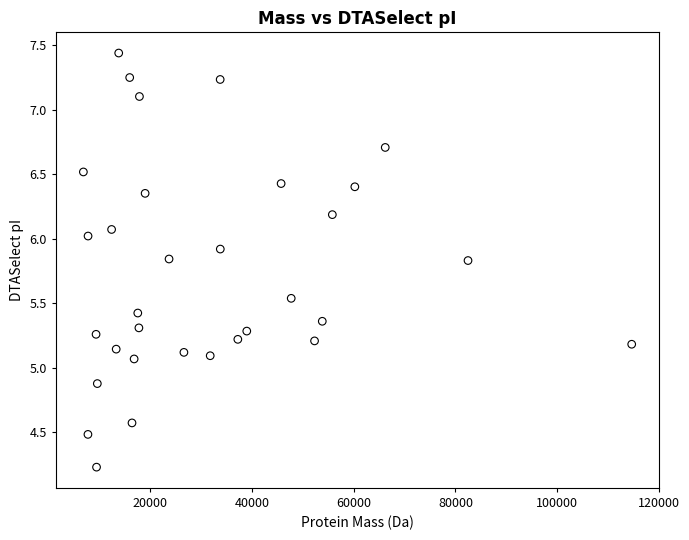

What is the range of Y values (max minus min)?

3.2